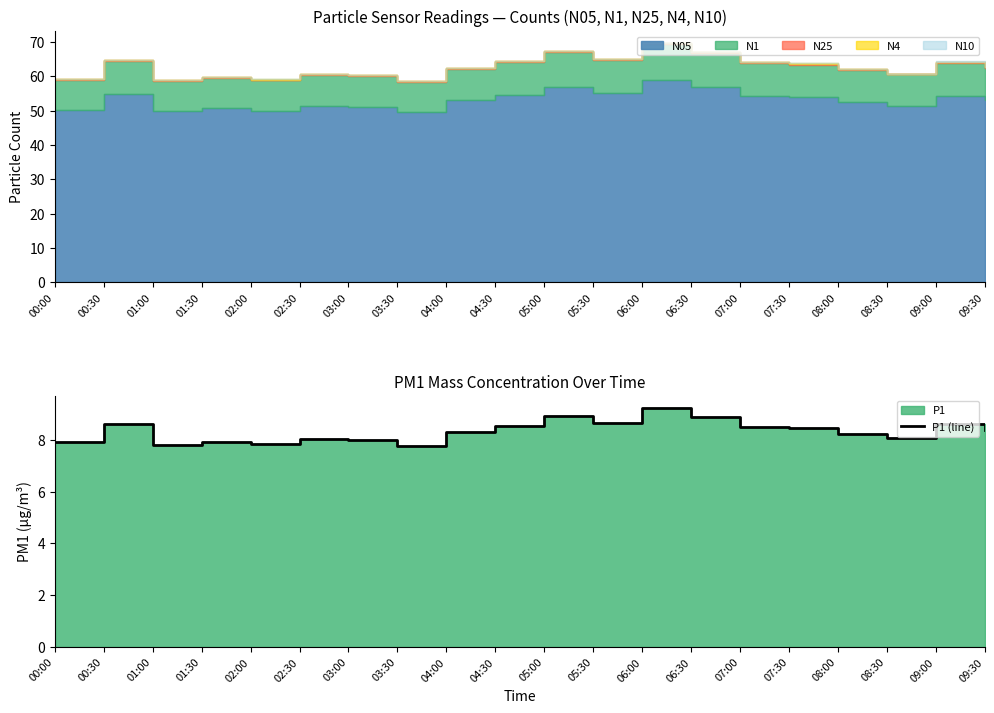

What is the maximum value shown in the chart?

9.2